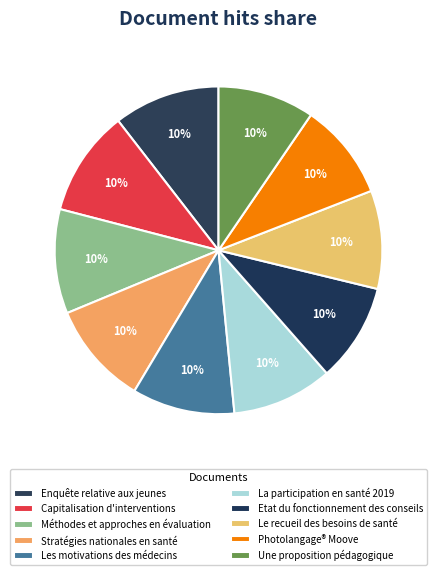

Is Capitalisation d'interventions the majority of the pie?

No